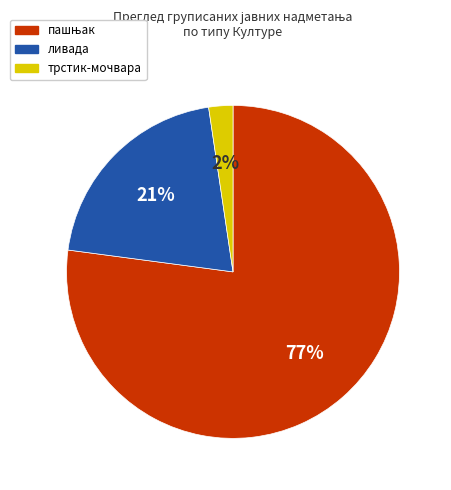

To the nearest percent, what is the difference between the largest and smallest slice percentages?

75%